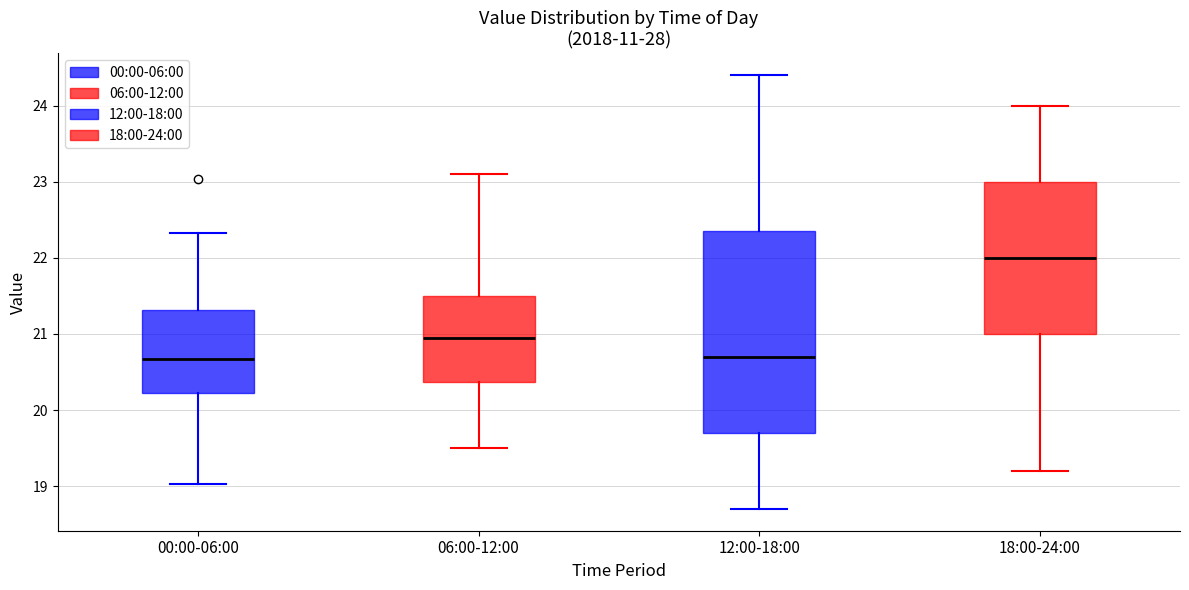

Where is the upper edge of the box for 12:00-18:00 on the y-axis? The values are not printed on the chart, so give them approximately, as read against the axis.

22.4